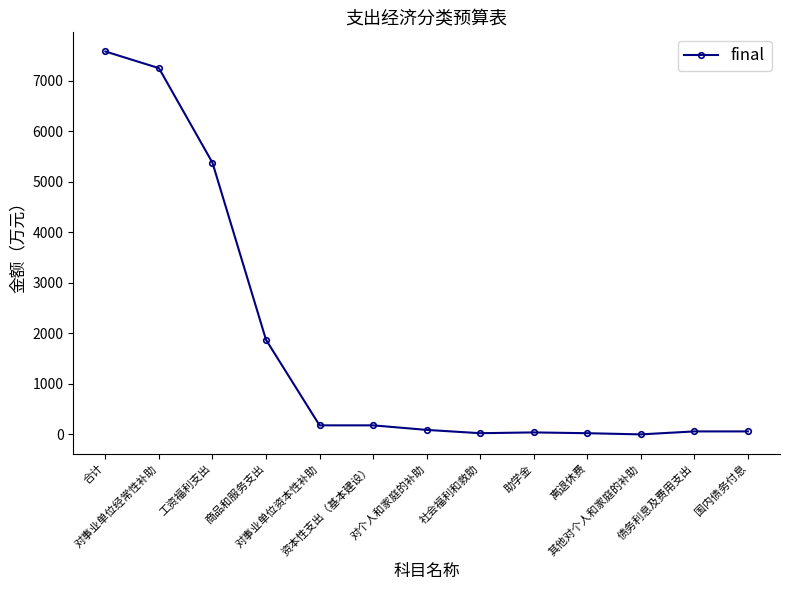

How many values are below 89?

6